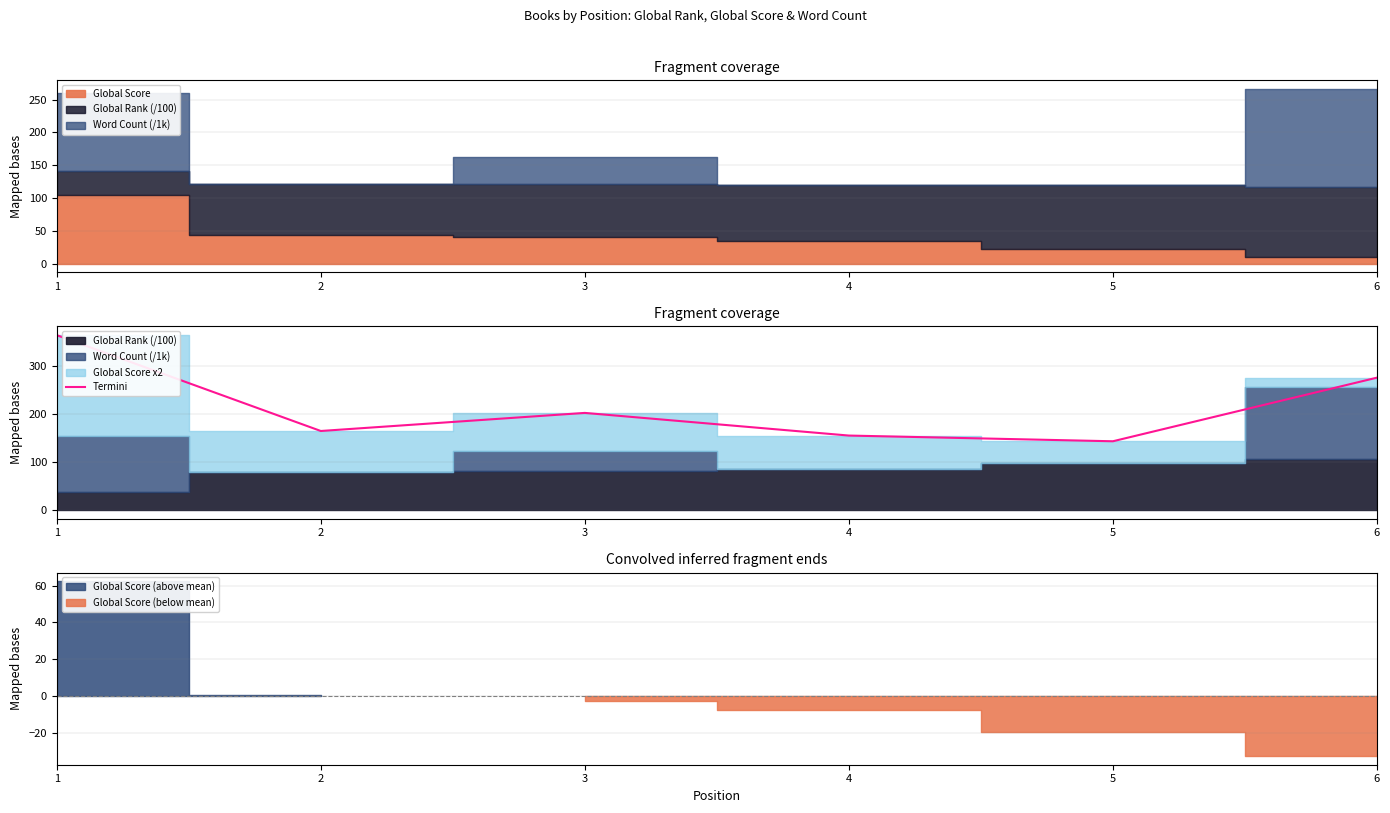

Reading left to right, extract all data points from this chart.

1=364.9	2=164.8	3=202.6	4=155.2	5=143.3	6=276.1